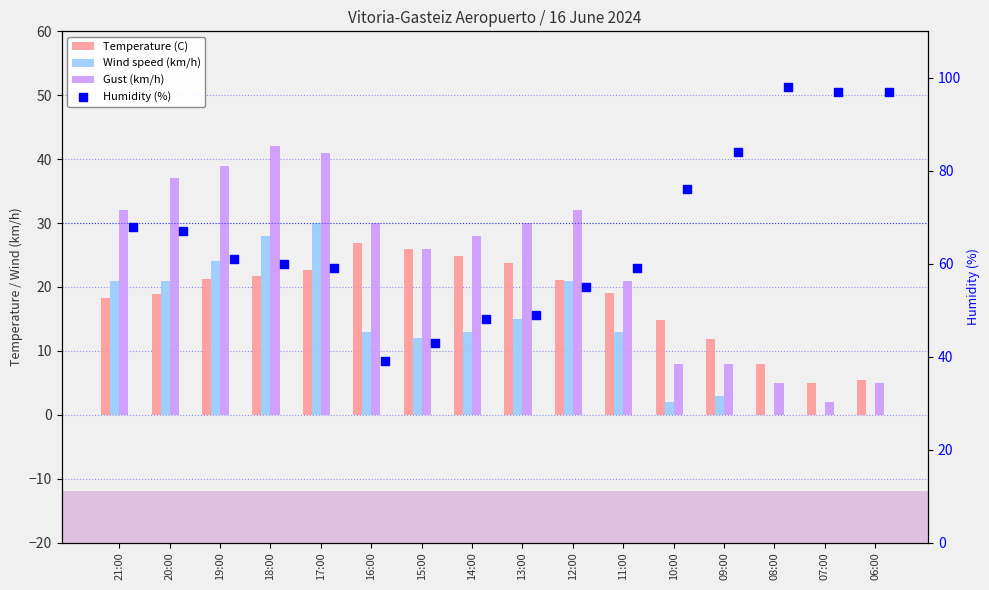

Which series has the widest spread of Y values?

Humidity (%)